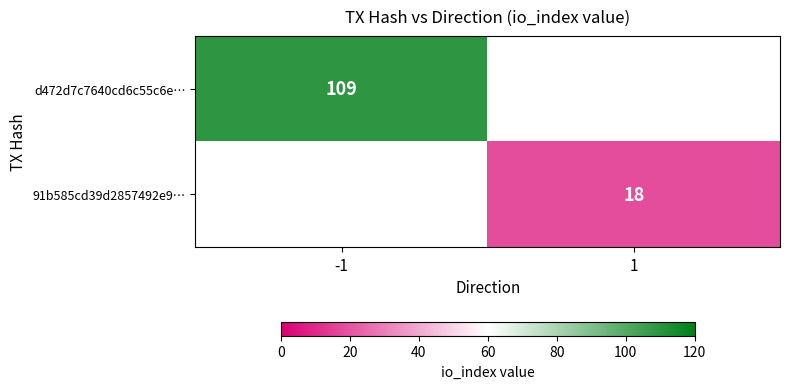

True or false: d472d7c7640cd6c55c6e… has a value of 170 at -1.

False